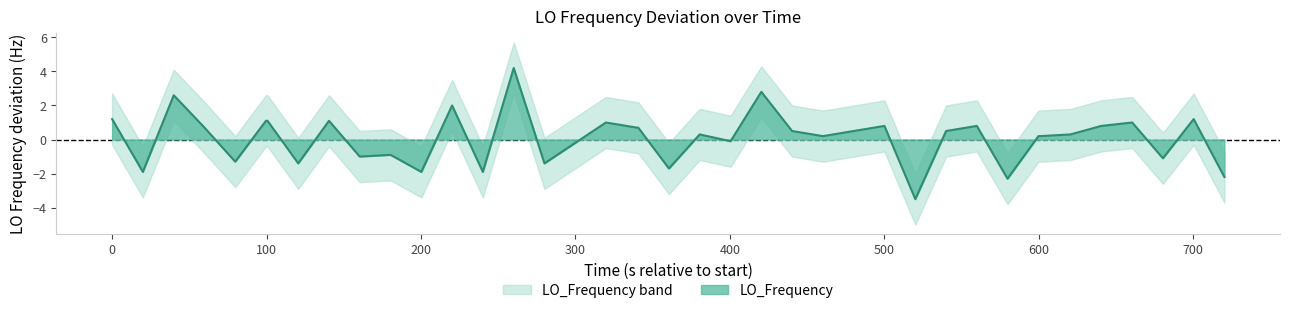

The value of LO_Frequency at 0 is 1.2. True or false?

True